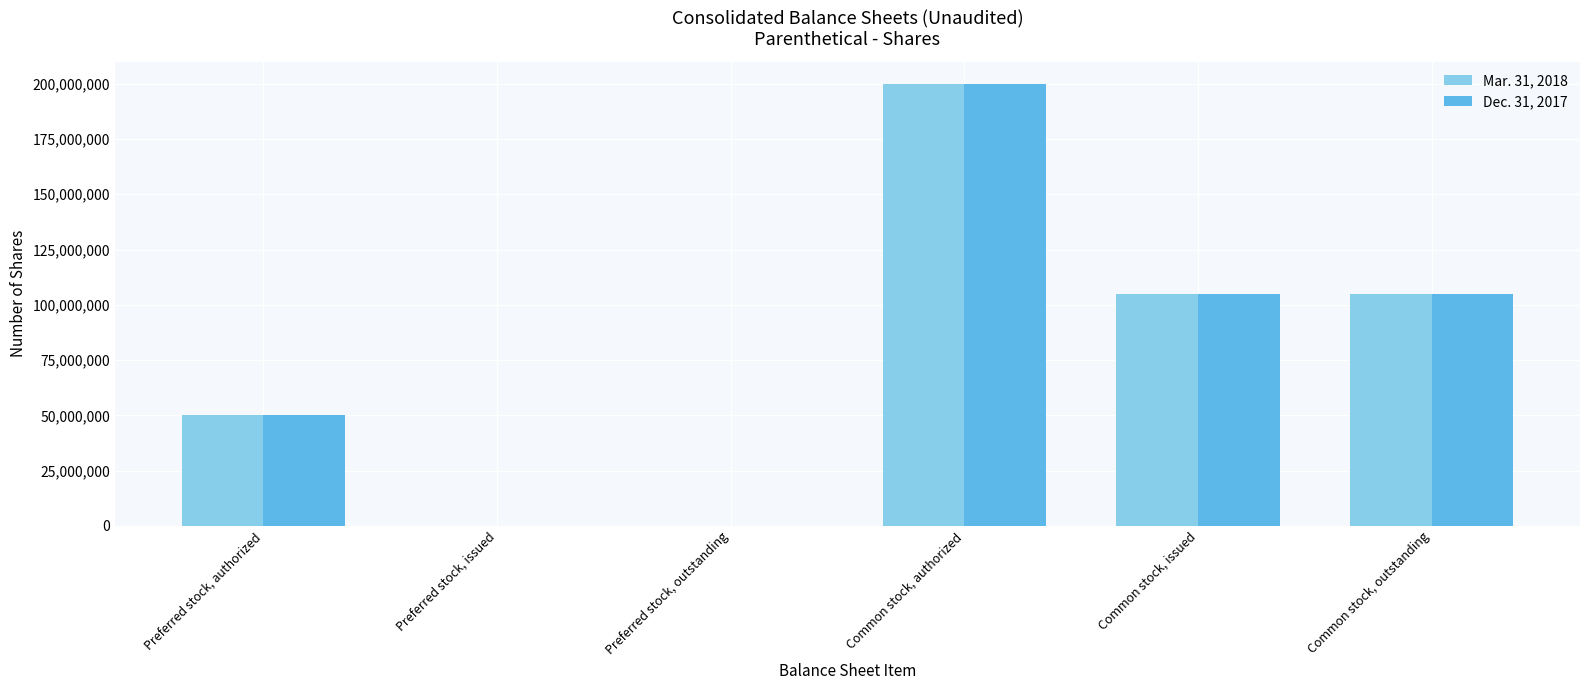

What value does the Dec. 31, 2017 series have at Common stock, issued, to the nearest 10?

104741600